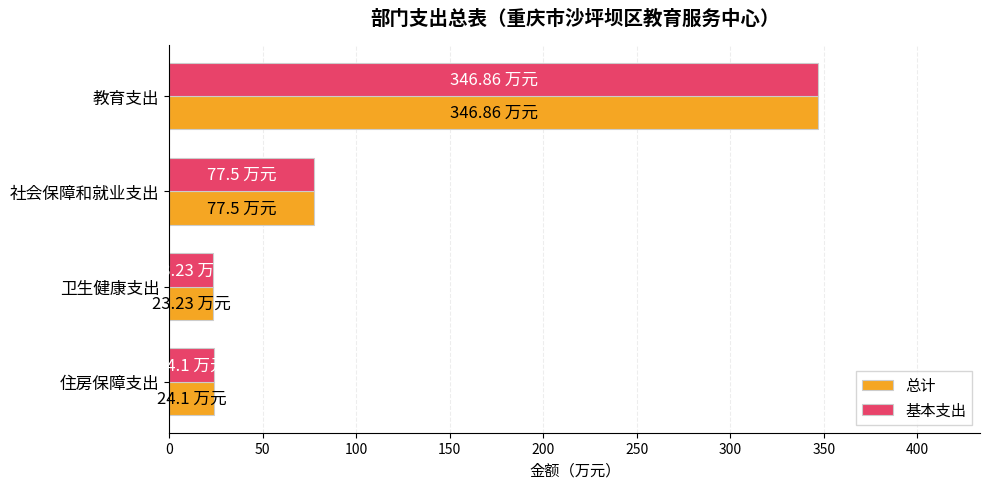

What is the total value across all series at 卫生健康支出?

46.5